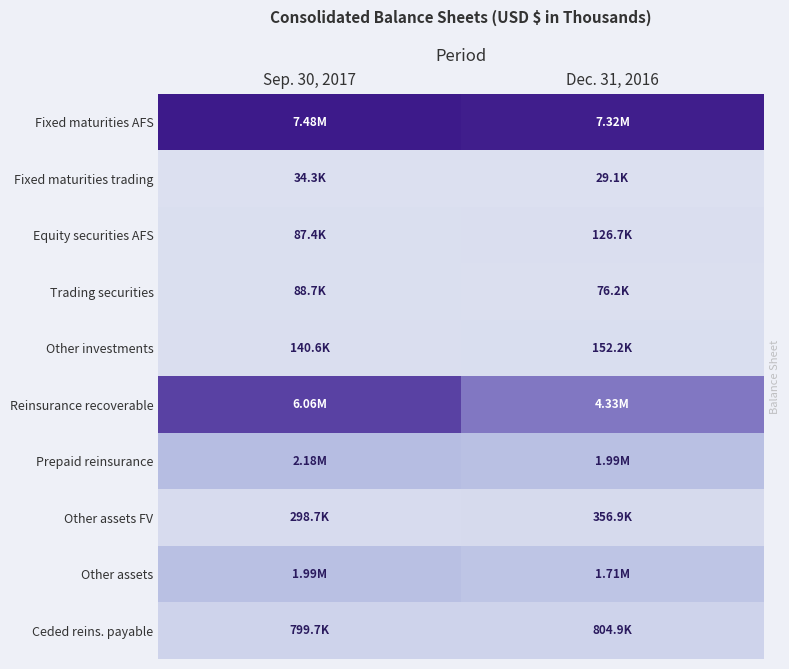

At which category does the chart reach its minimum across all series?

Dec. 31, 2016